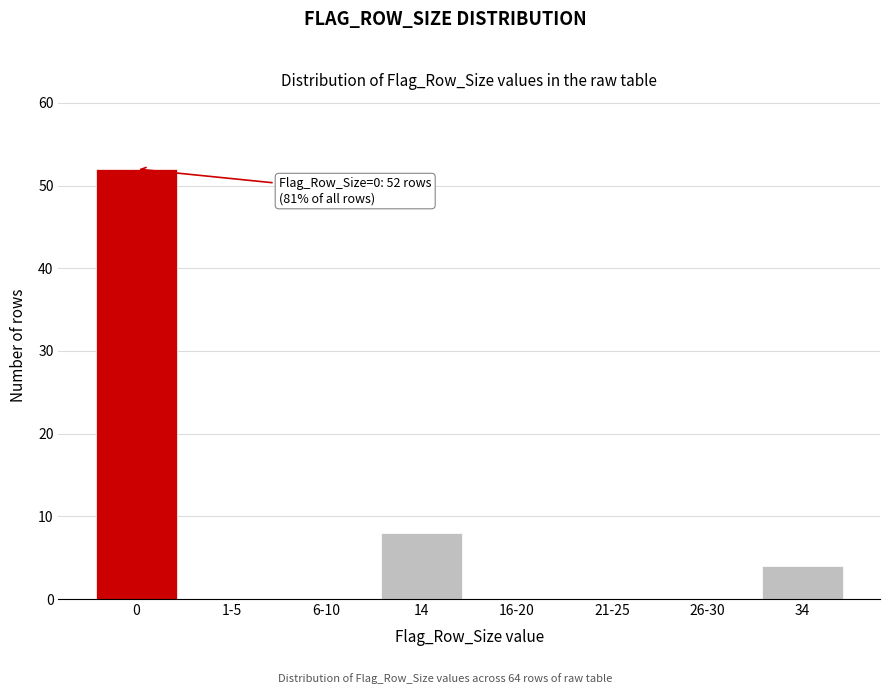

Reading left to right, extract all data points from this chart.

0=52	1-5=0	6-10=0	14=8	16-20=0	21-25=0	26-30=0	34=4